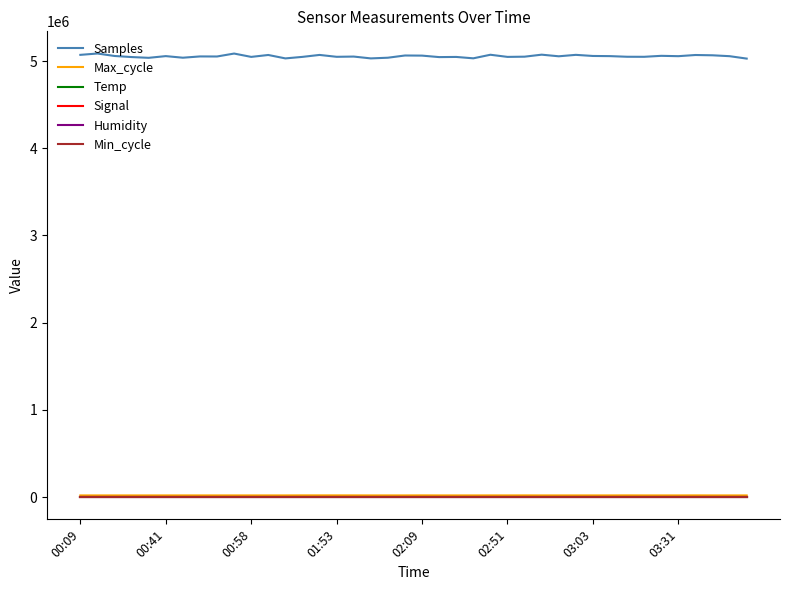

How many lines are shown in the chart?

6